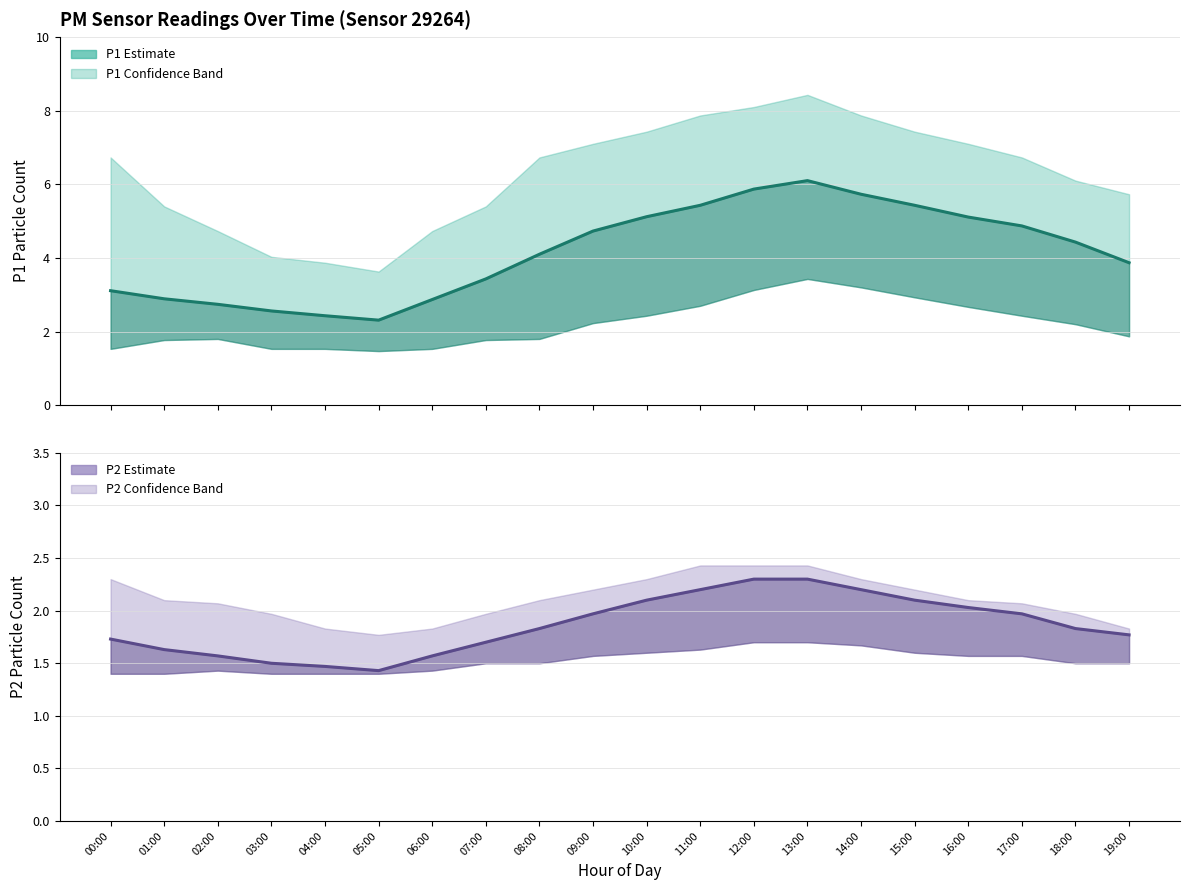

Rank the series by their average value, from lowest to highest.

P2 Estimate, P1 Estimate